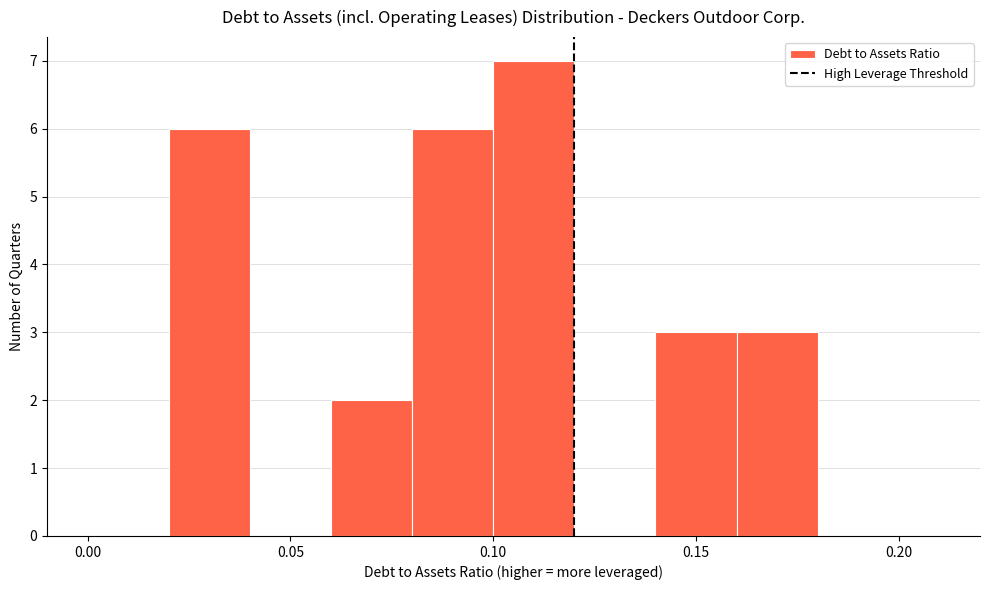

Reading left to right, list every bar in this chart as the range it spans on the x-axis followed by its height. The values are not printed on the chart, so give them approximately, as read against the axis.

0.00 to 0.02: 0
0.02 to 0.04: 6
0.04 to 0.06: 0
0.06 to 0.08: 2
0.08 to 0.10: 6
0.10 to 0.12: 7
0.12 to 0.14: 0
0.14 to 0.16: 3
0.16 to 0.18: 3
0.18 to 0.20: 0